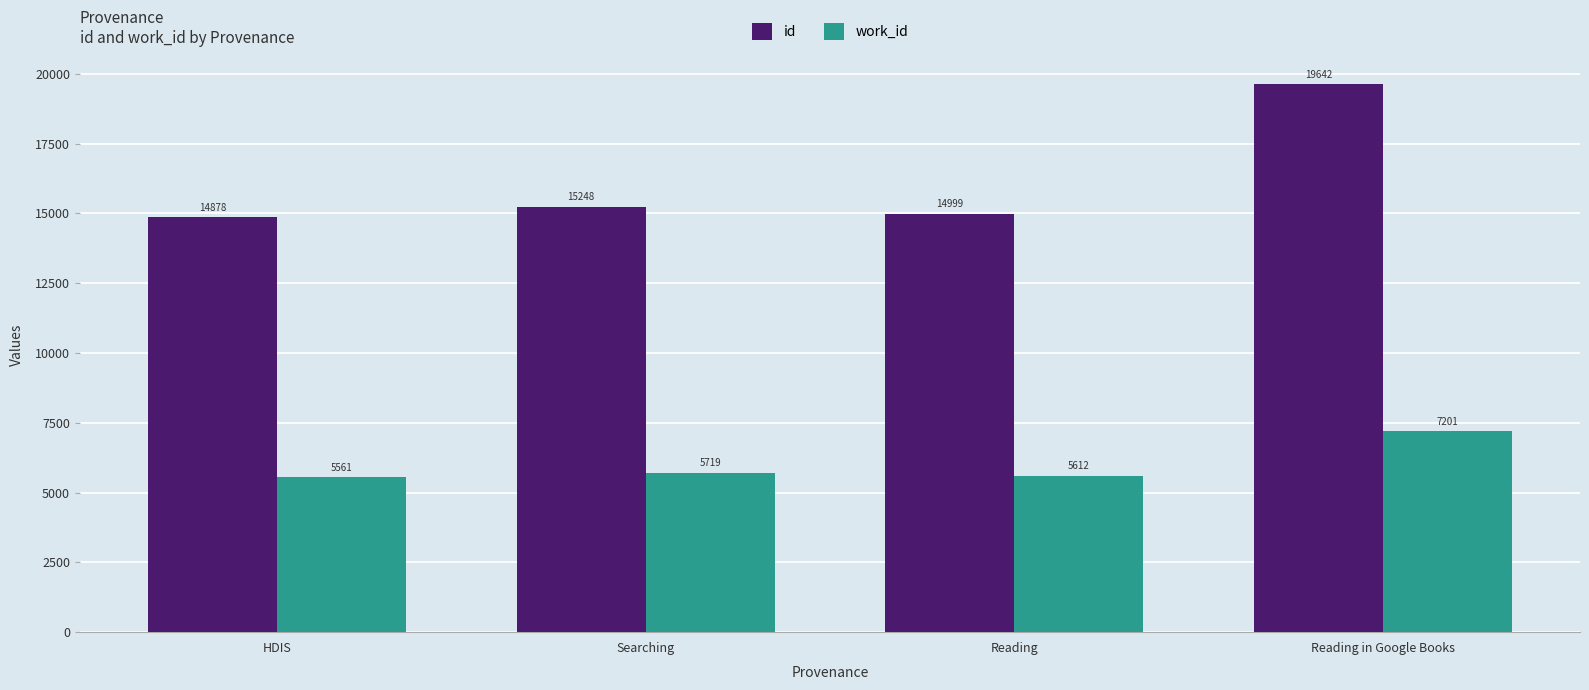

The id series shows 15248.0 at Searching. True or false?

True